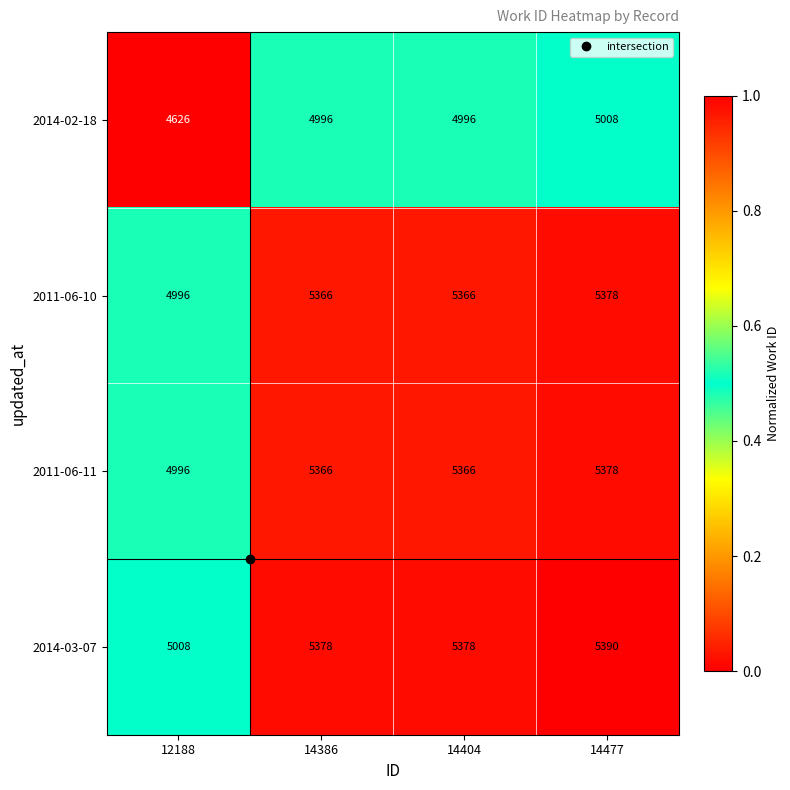

What is the approximate value of 2011-06-11 at 14386?

5366